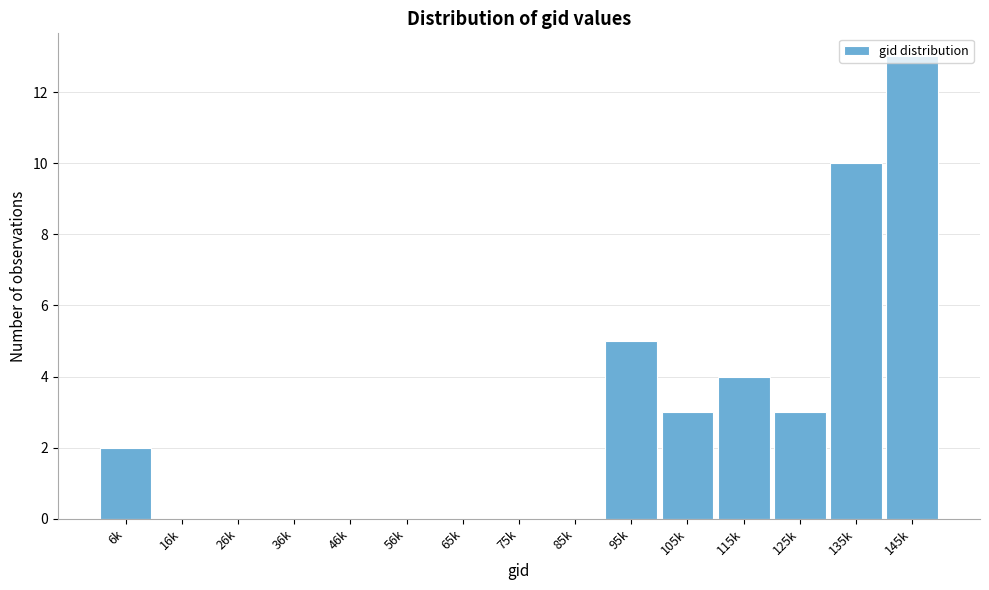

True or false: the data shows 1 at 6k.

False